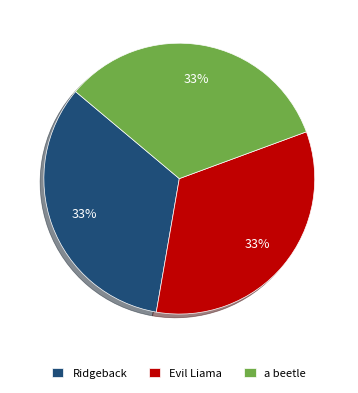

Combined, do Ridgeback and a beetle account for over 50%?

Yes